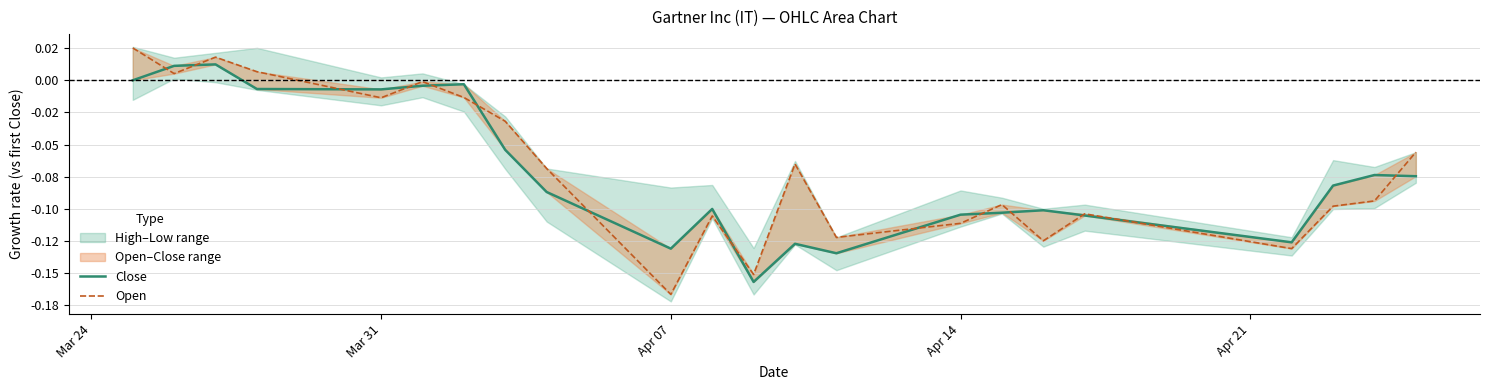

Reading right to left, extract all data points from this chart.

Close: -0.1	-0.1	-0.1	-0.1	-0.1	-0.1	-0.1	-0.1	-0.1	-0.1	-0.2	-0.1	-0.1	-0.1	-0.1	-0.0	-0.0	-0.0	-0.0	0.0	0.0	0.0
Open: -0.1	-0.1	-0.1	-0.1	-0.1	-0.1	-0.1	-0.1	-0.1	-0.1	-0.2	-0.1	-0.2	-0.1	-0.0	-0.0	-0.0	-0.0	0.0	0.0	0.0	0.0